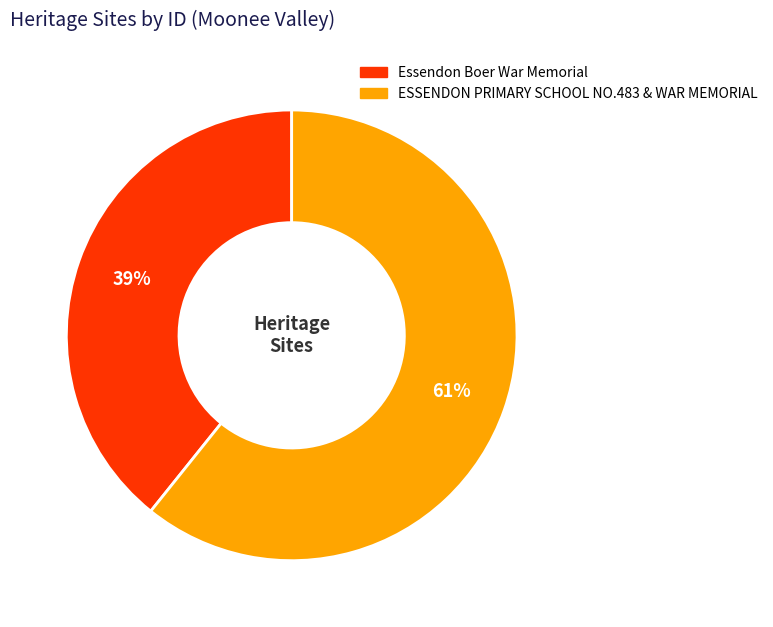

To the nearest percent, what is the average slice percentage?

50%